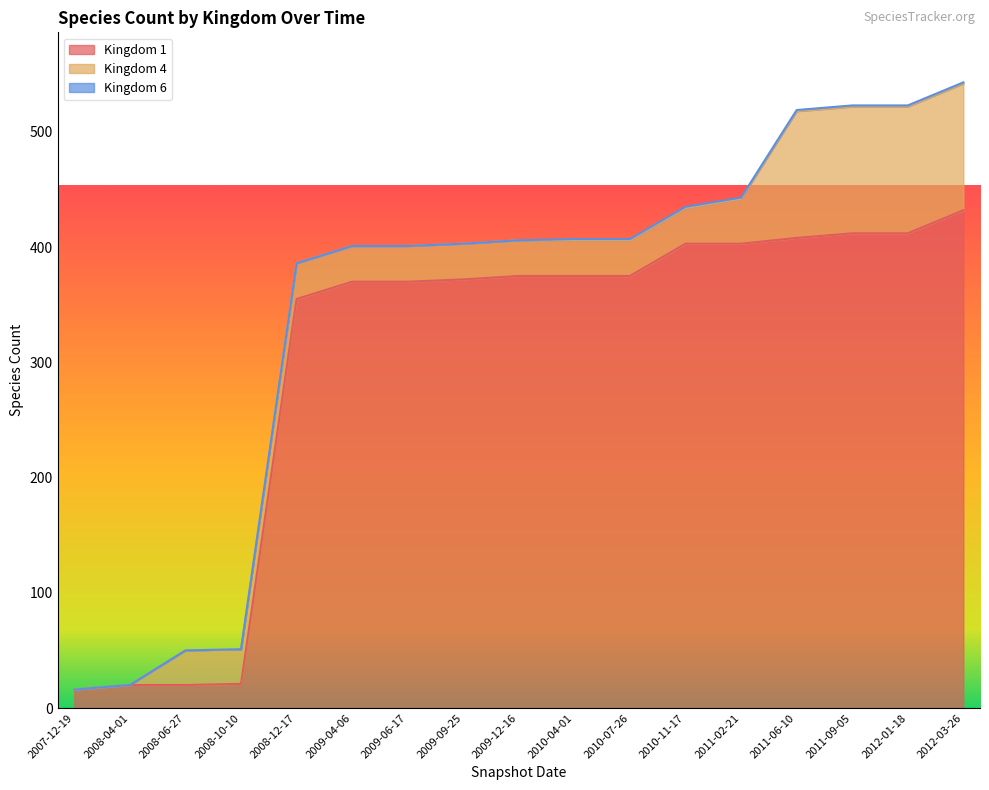

Does the chart display data point markers on the line(s)?

No